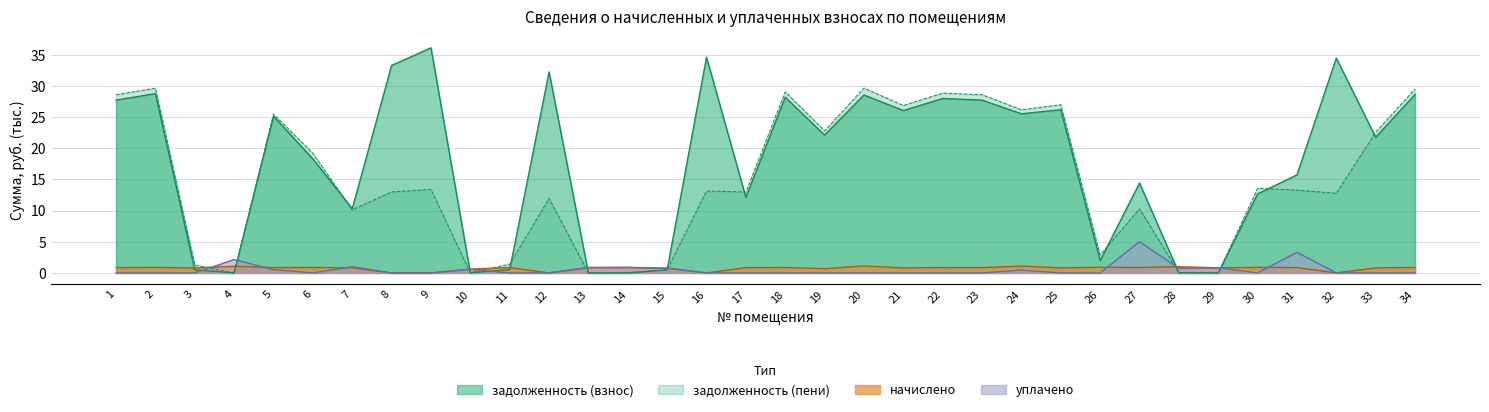

Rank the categories by задолженность (пени) value from highest to lowest.

20, 2, 34, 18, 22, 1, 23, 25, 21, 24, 5, 19, 33, 6, 30, 9, 31, 16, 8, 17, 32, 12, 27, 7, 26, 11, 3, 15, 28, 10, 14, 4, 13, 29